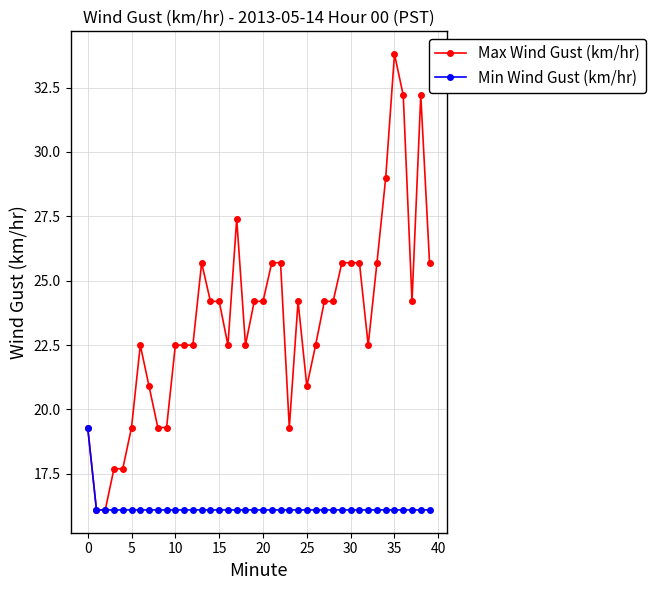

What is the lowest value of the Max Wind Gust (km/hr) series?

16.1